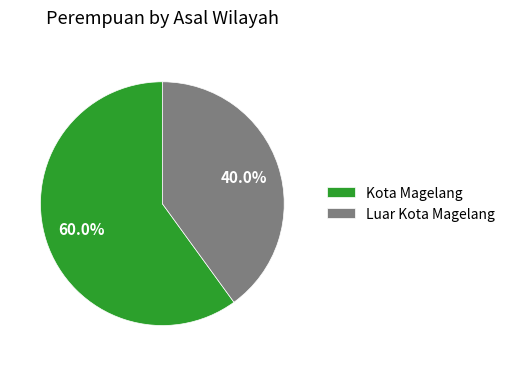

What is the smallest slice in the pie chart?

Luar Kota Magelang